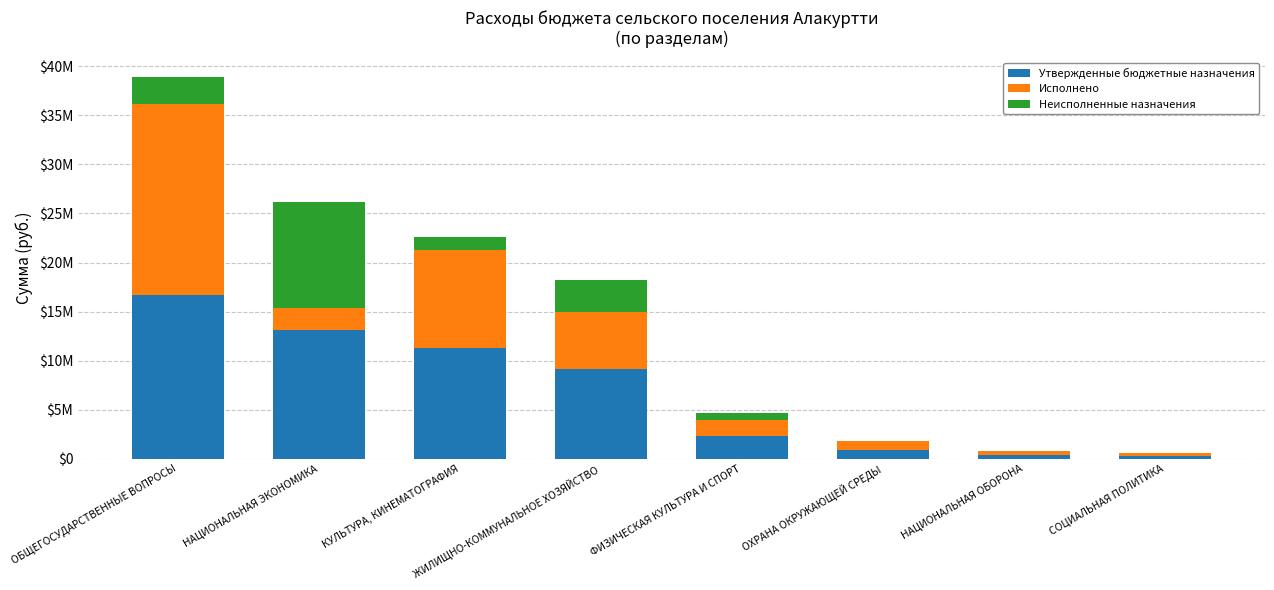

What are all the series names shown in the legend?

Утвержденные бюджетные назначения, Исполнено, Неисполненные назначения